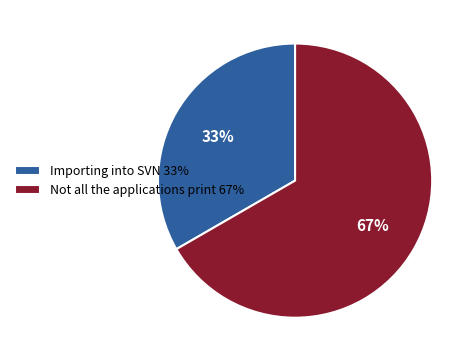

Which category has the biggest portion of the pie?

Not all the applications print